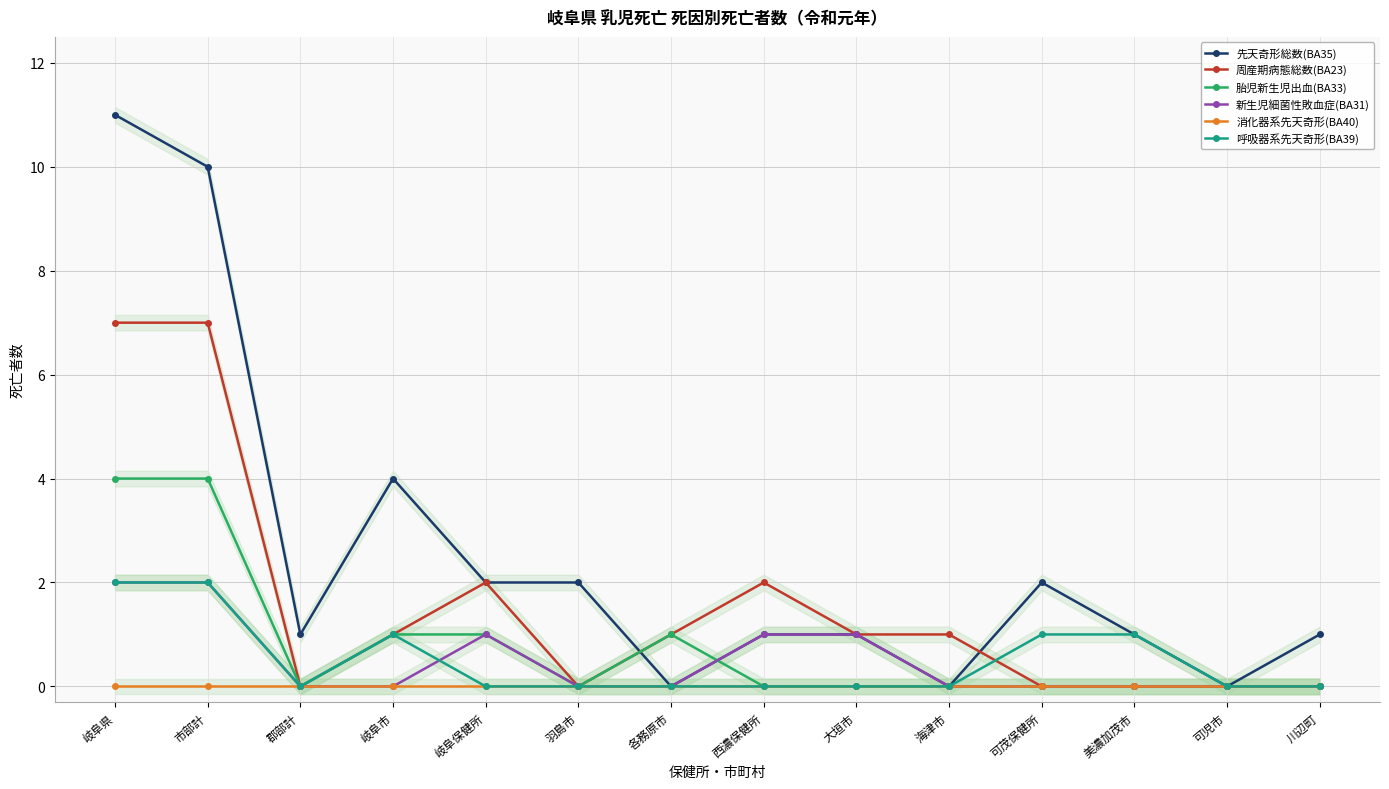

Is this an area chart (filled region under the line)?

No